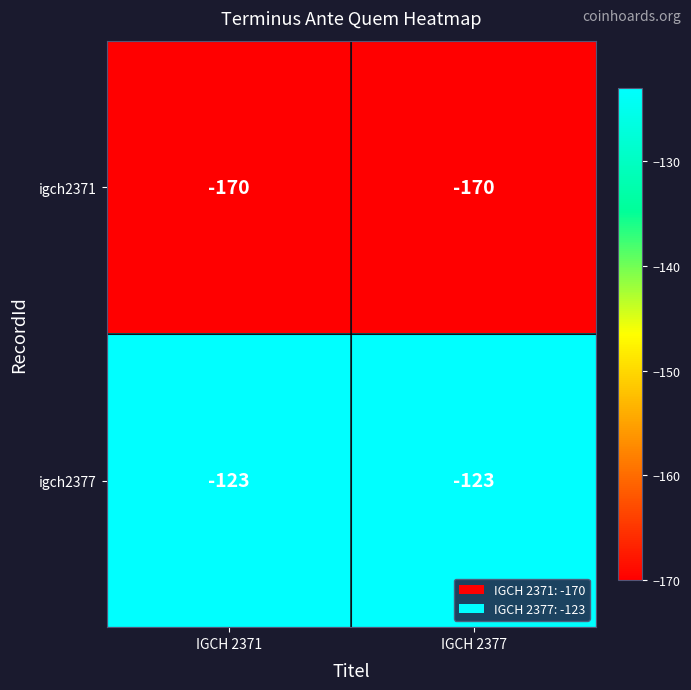

The igch2377 series shows -123 at IGCH 2377. True or false?

True